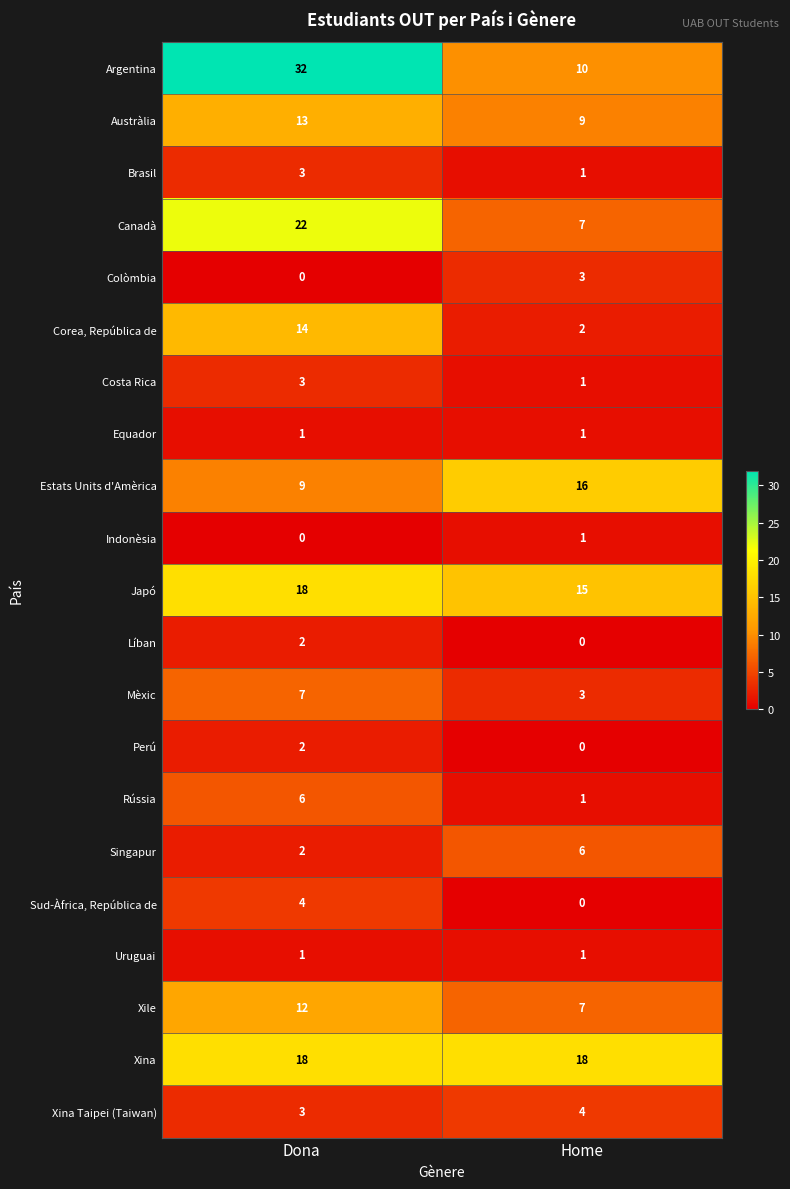

What is the highest value of the Japó series?

18